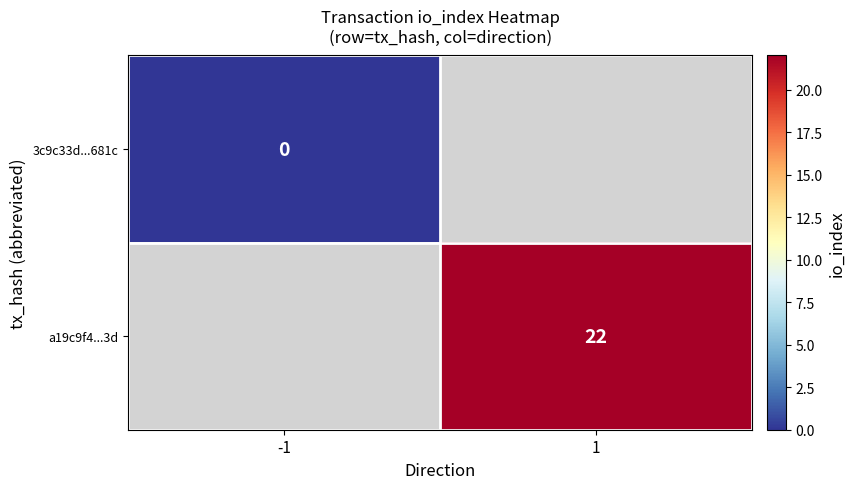

The a19c9f4...3d series shows 29 at 1. True or false?

False